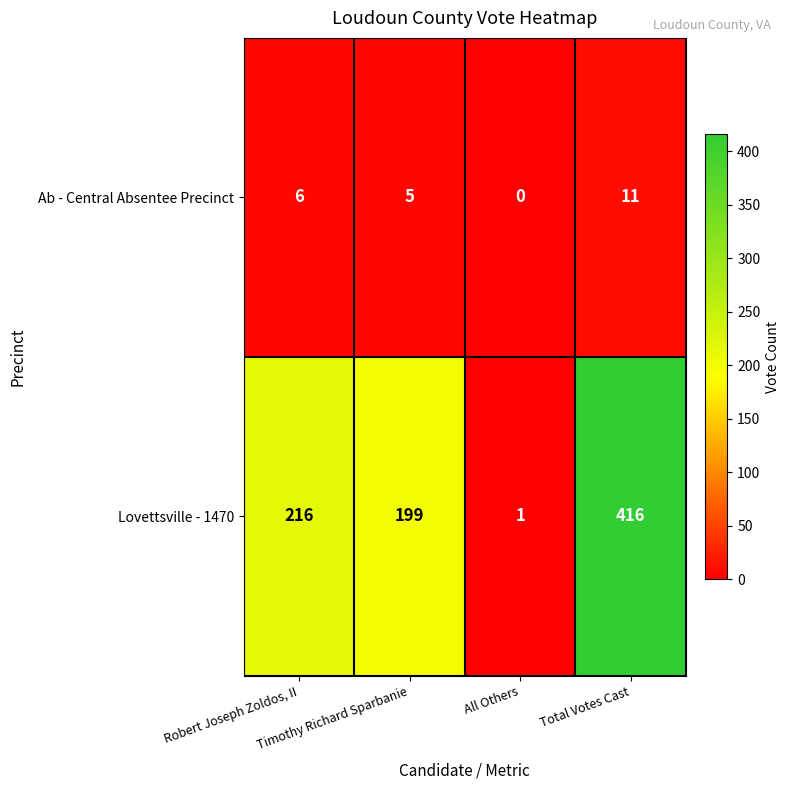

What is the sum of all Ab - Central Absentee Precinct values?

22